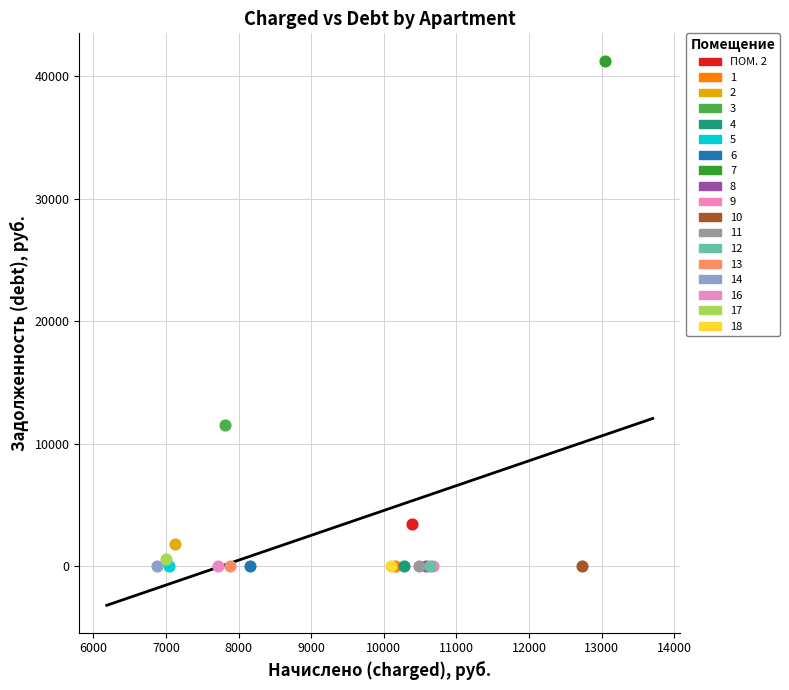

Which series reaches the maximum Y coordinate?

7